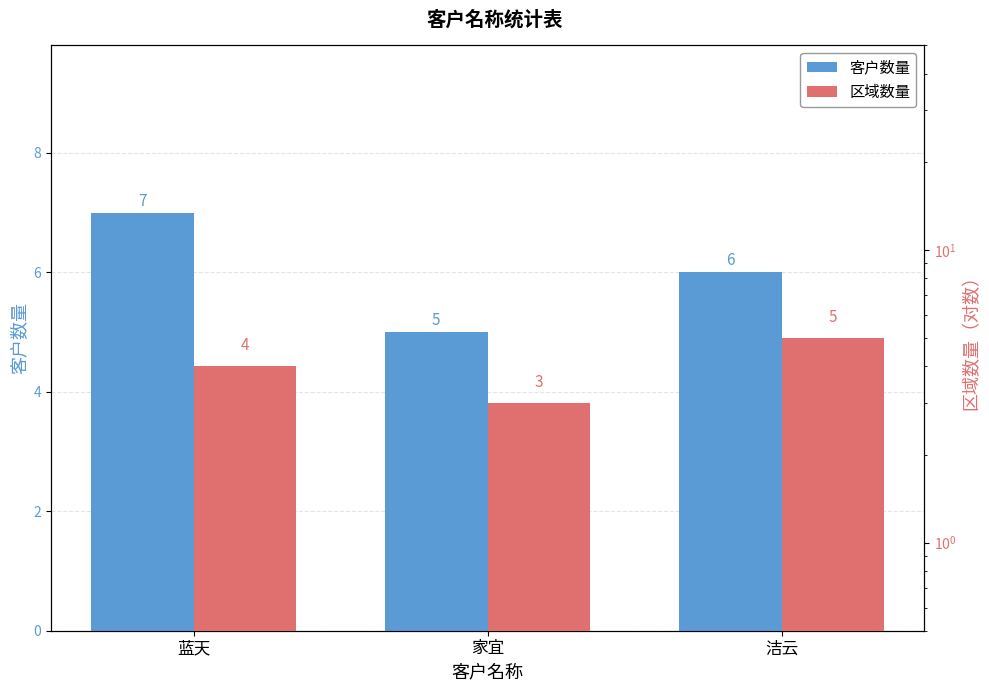

At which label does 区域数量 reach its minimum?

家宜